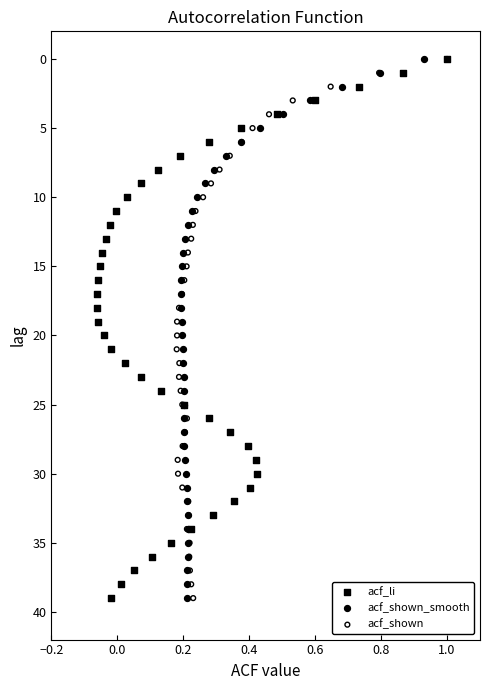

What are all the series names shown in the legend?

acf_li, acf_shown_smooth, acf_shown